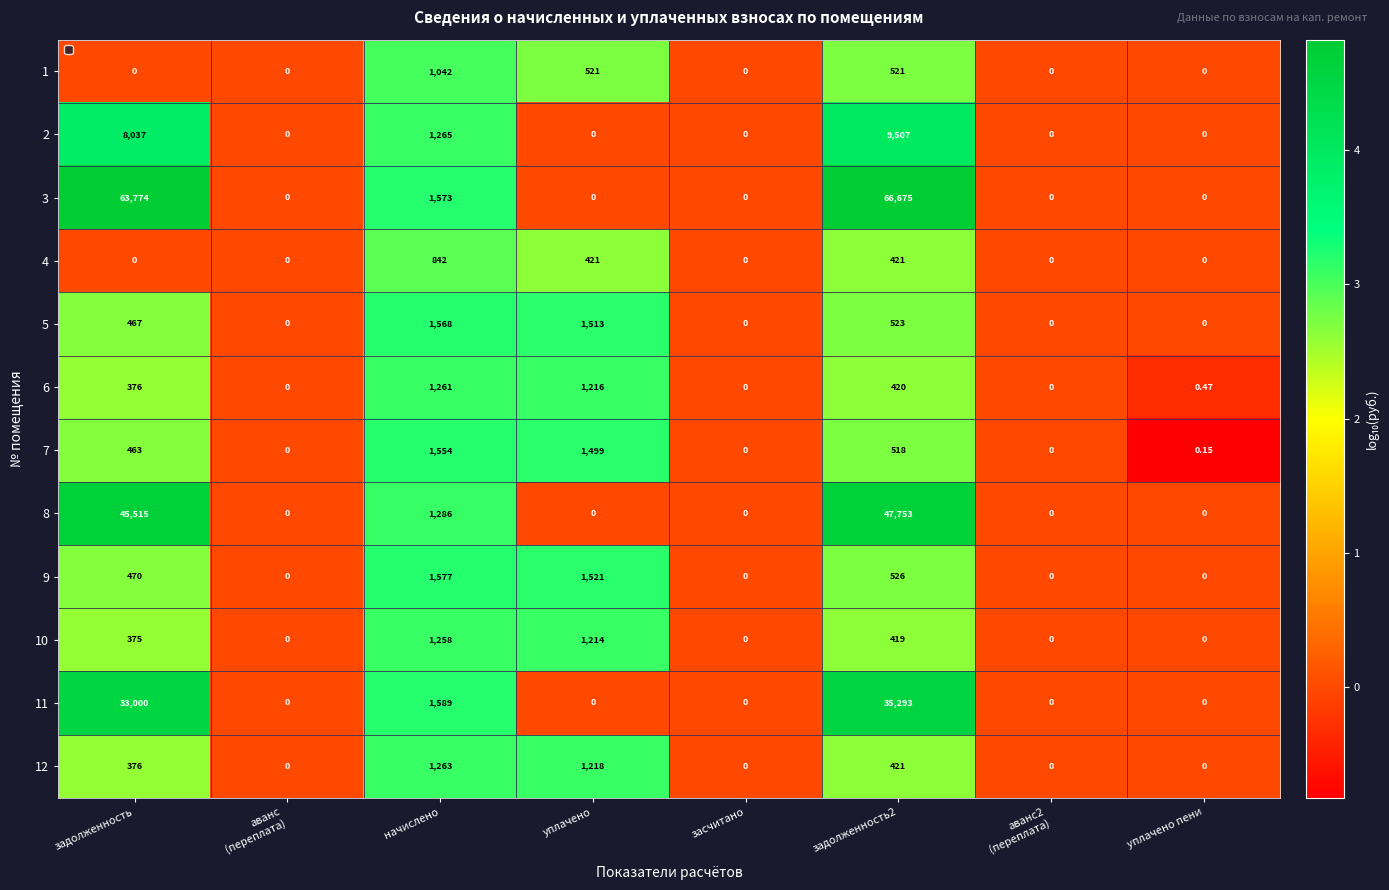

Which category has the highest value in the 6 series?

начислено